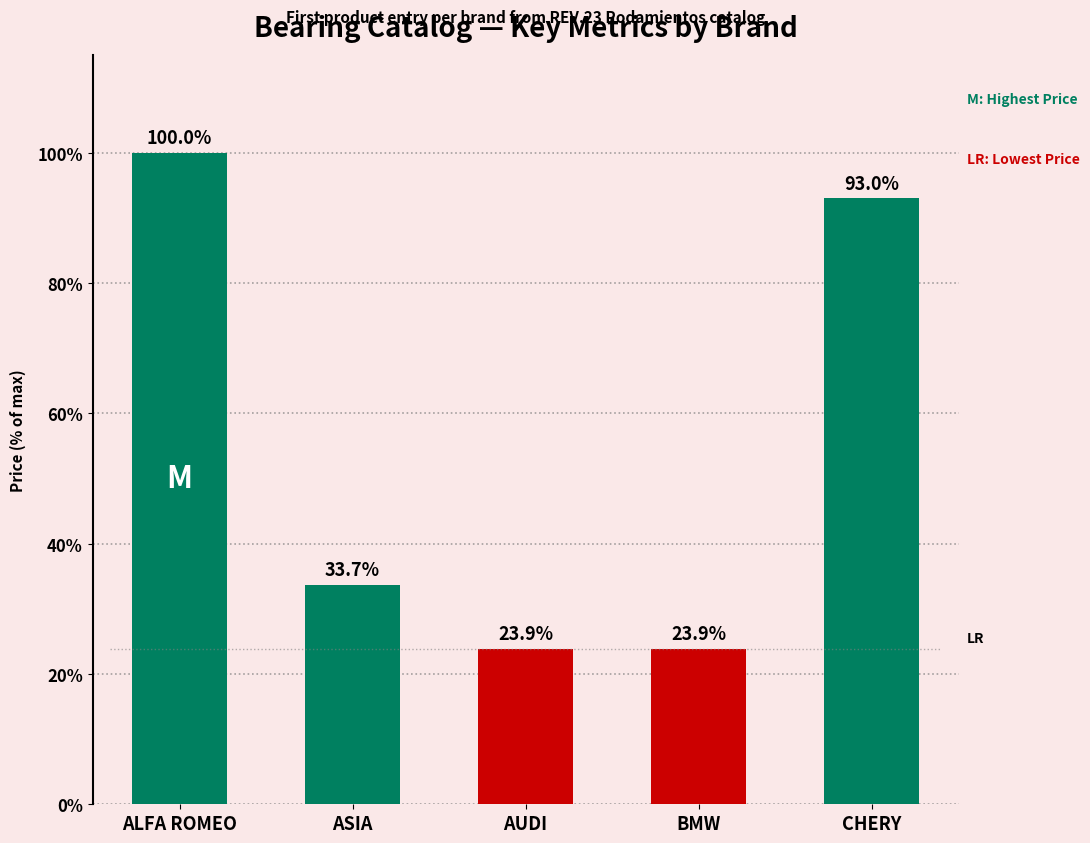

Reading left to right, transcribe all the data shown in this chart.

ALFA ROMEO=100.0	ASIA=33.7	AUDI=23.9	BMW=23.9	CHERY=93.0